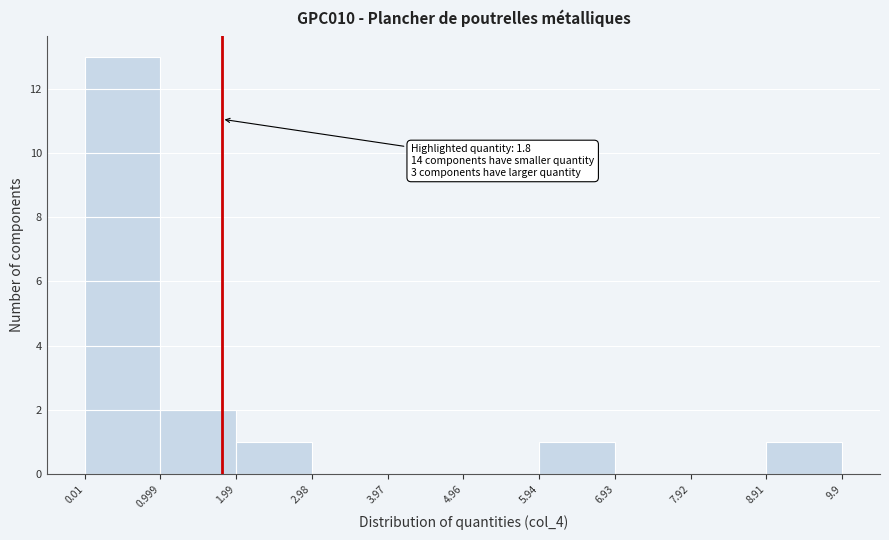

Which range on the x-axis has the tallest bar?

0.01 to 0.999